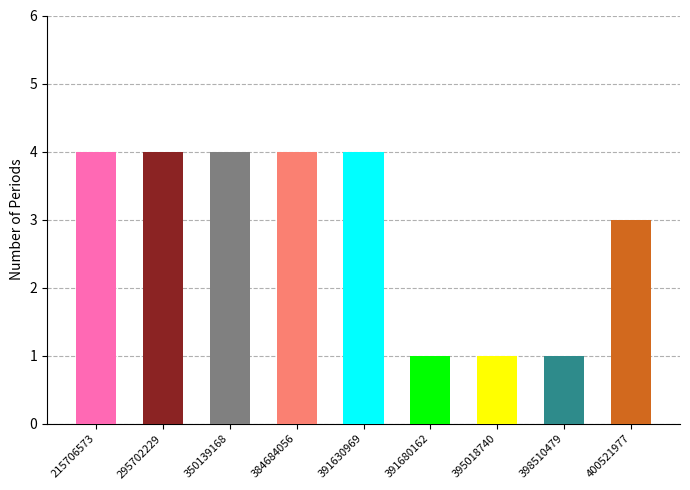

Is it true that the value at 39163096900015 is 4?

True